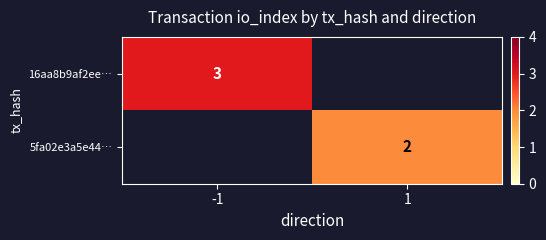

True or false: 5fa02e3a5e44… has a value of 2.6 at 1.

False